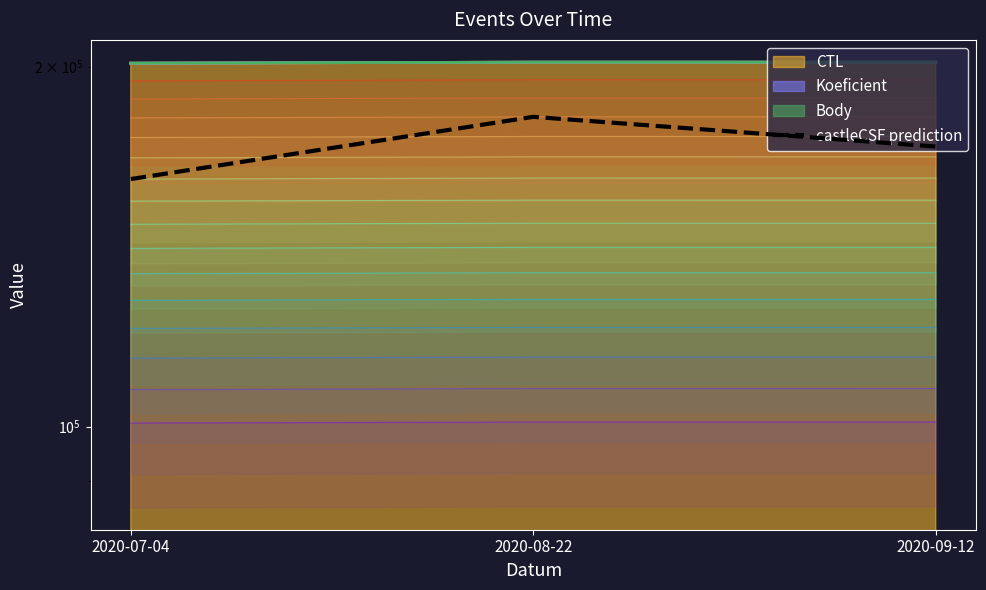

At which category does the chart reach its peak across all series?

2020-08-22